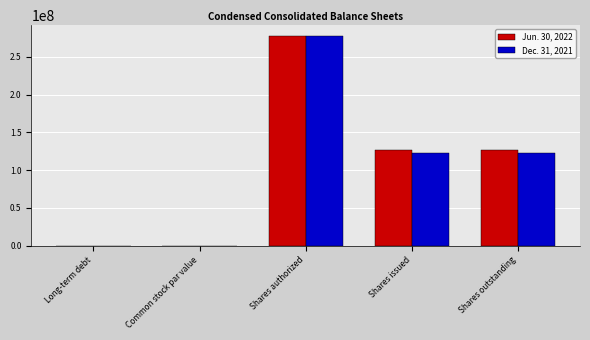

What value does the Dec. 31, 2021 series have at Shares outstanding?

122945000.0